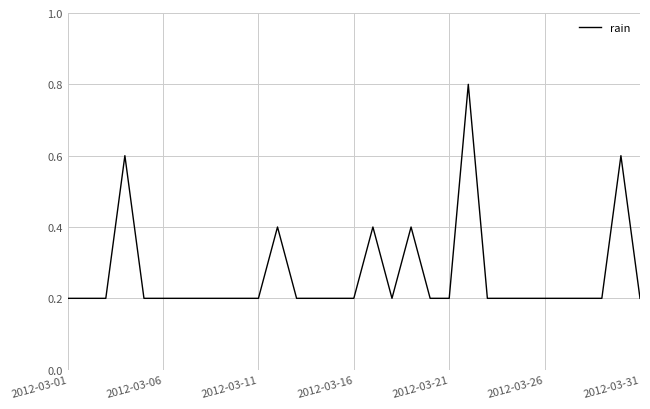

What is the difference between the maximum and minimum values?

0.6